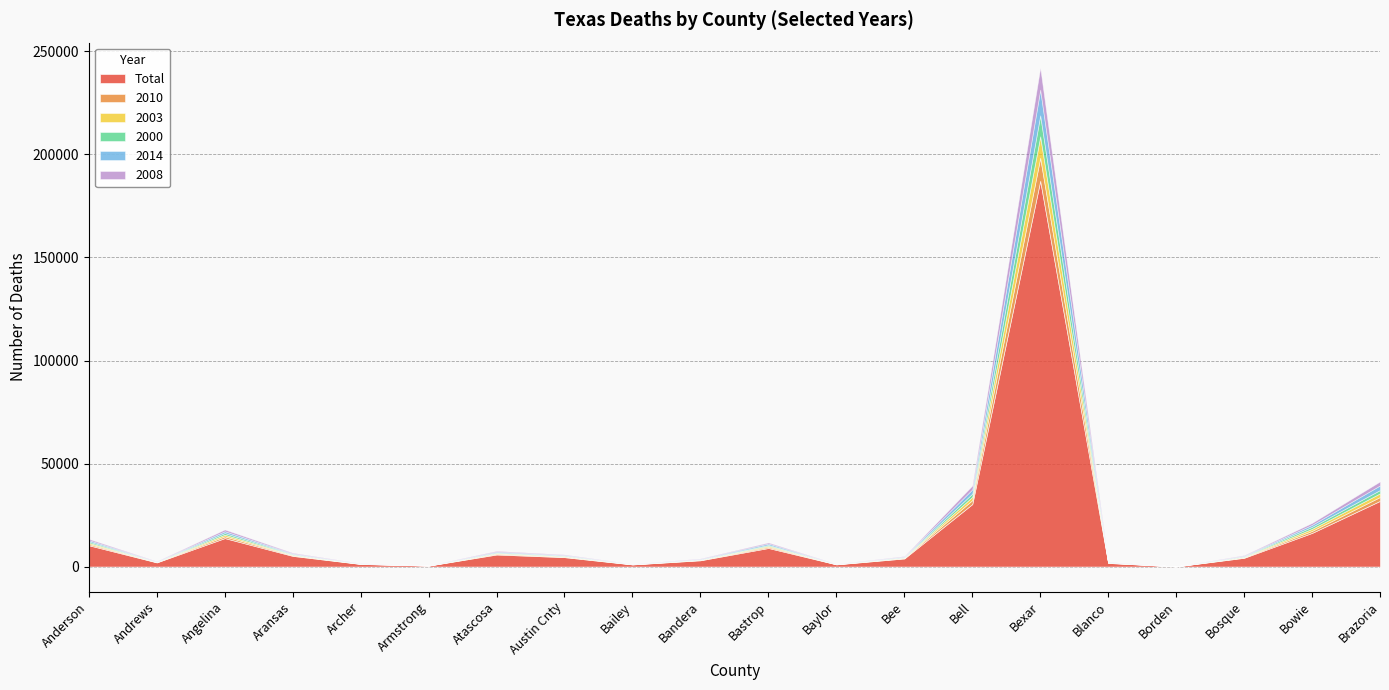

Where is the first local maximum for 2010?

Angelina